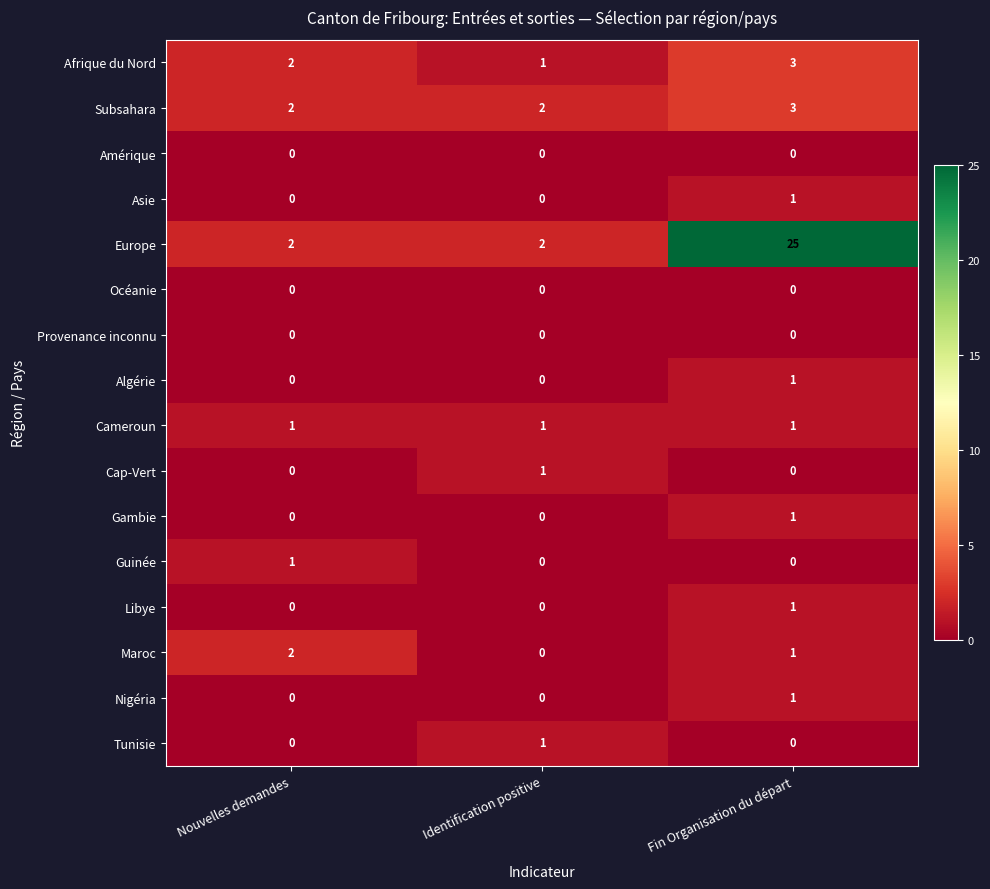

Which series has the largest range (max minus min)?

Europe